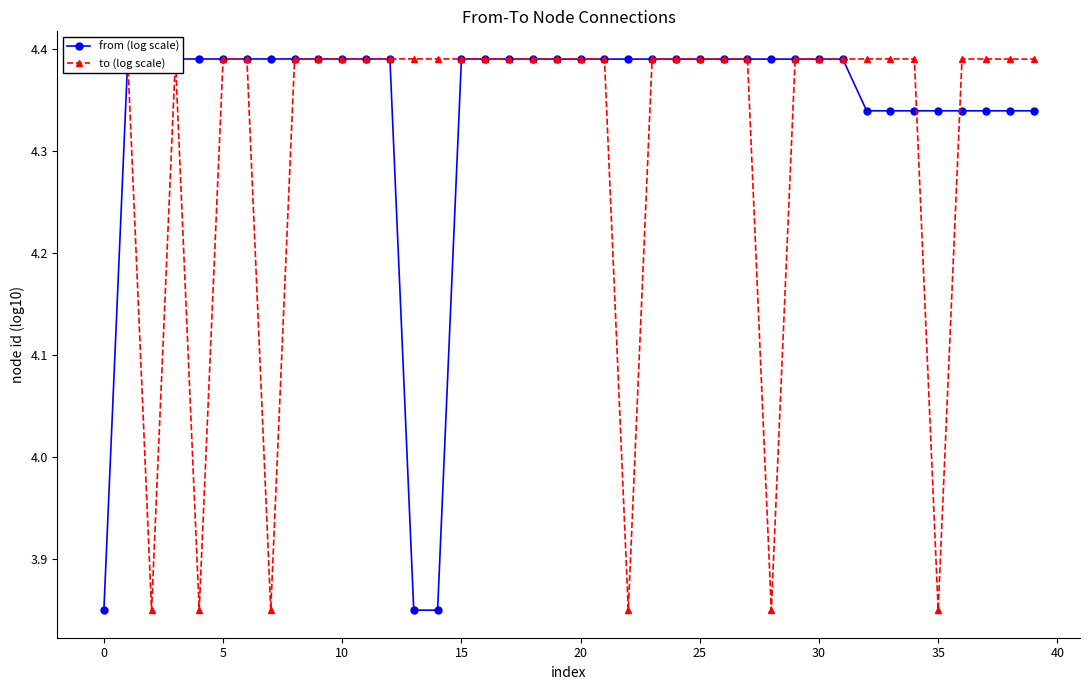

List the series in order of their overall mean, highest first.

from (log scale), to (log scale)